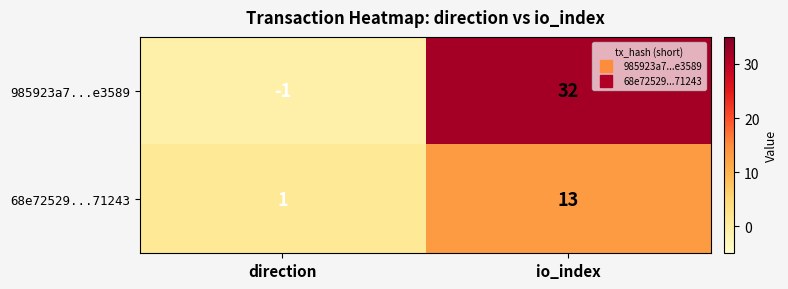

What is the difference between the highest and lowest values at direction?

2